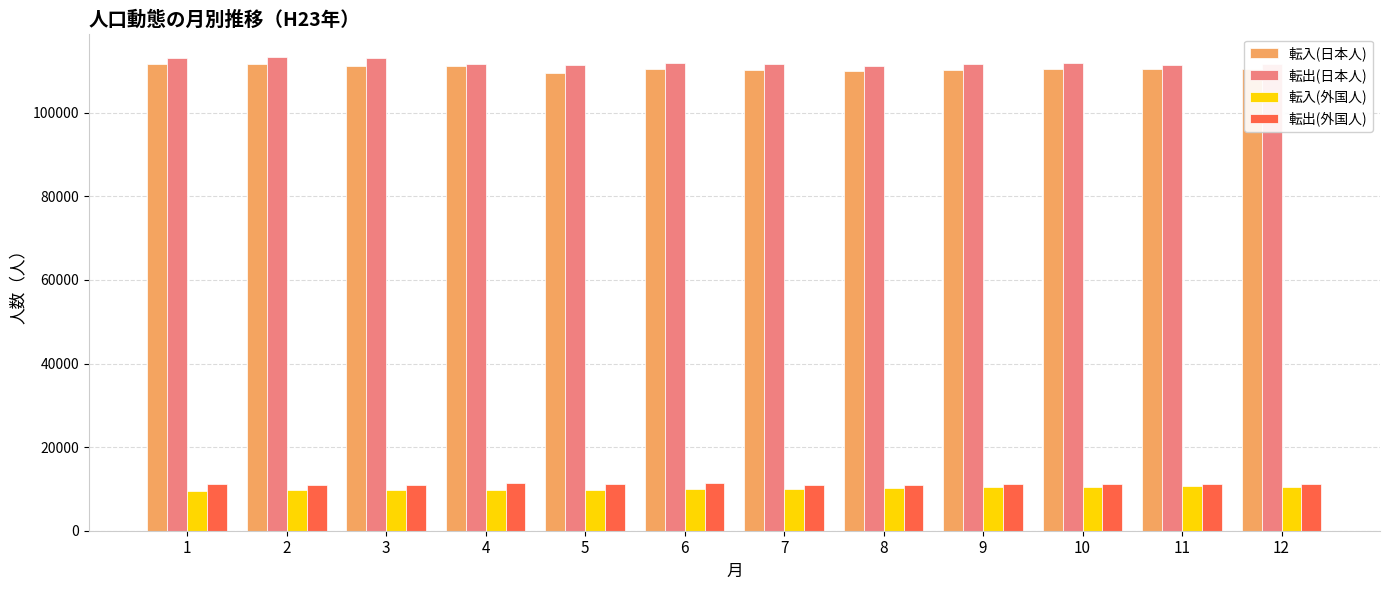

What is the difference between the highest and lowest values at 5?

101596